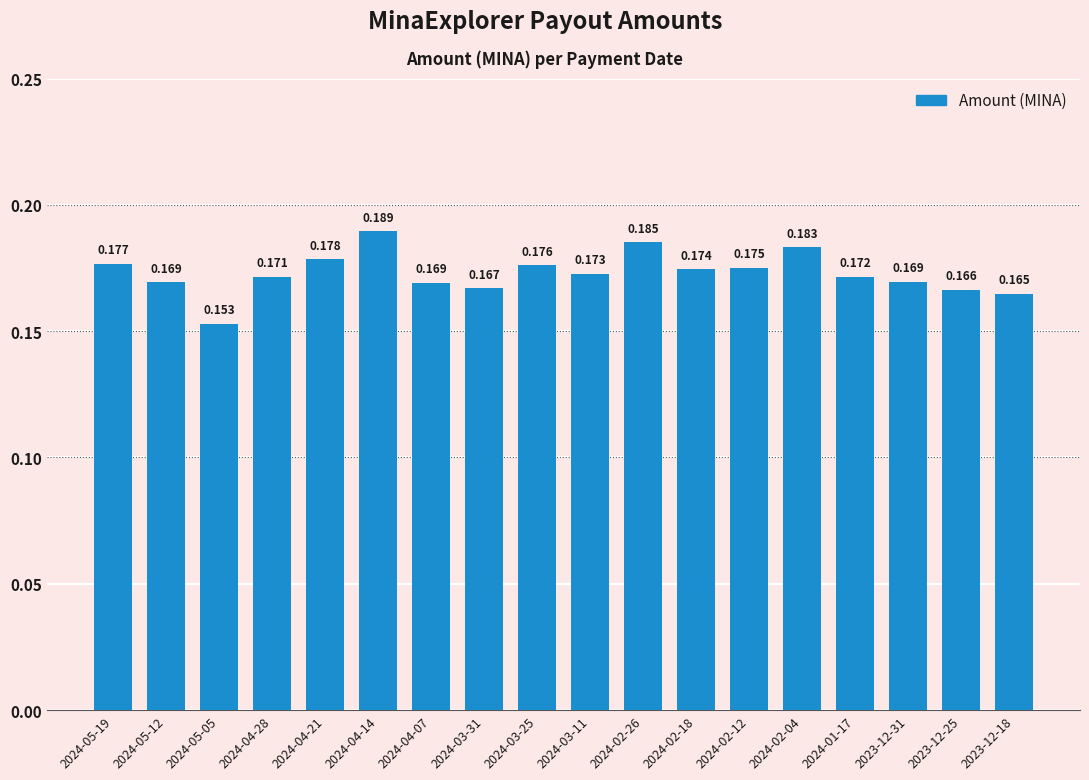

Are the bars horizontal?

No